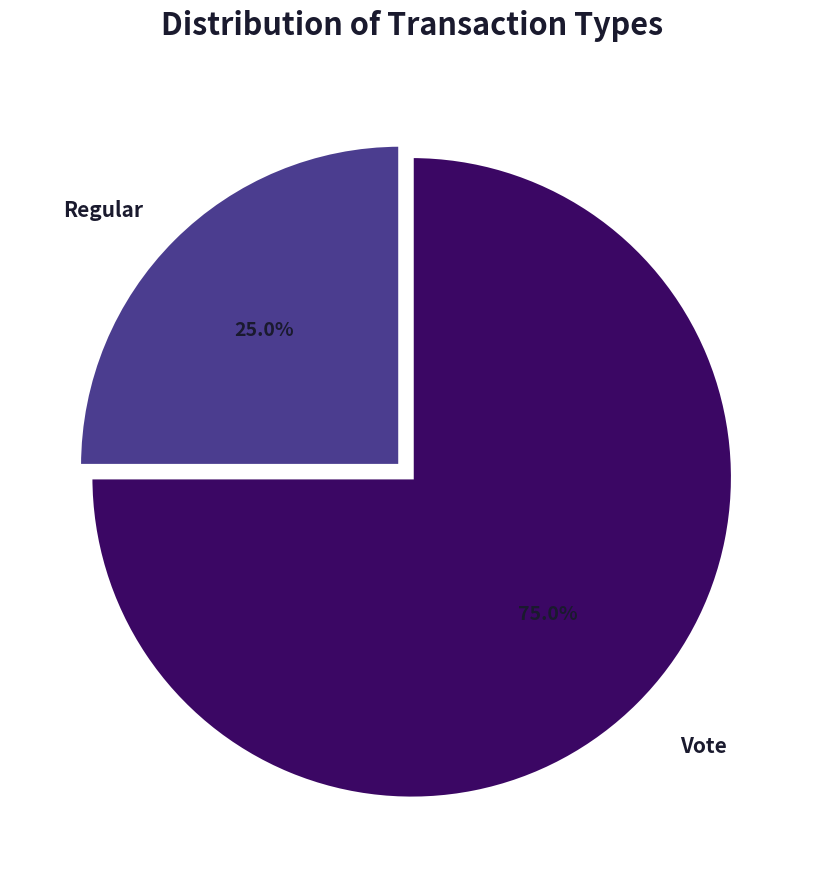

Is there a majority slice in this chart?

Yes